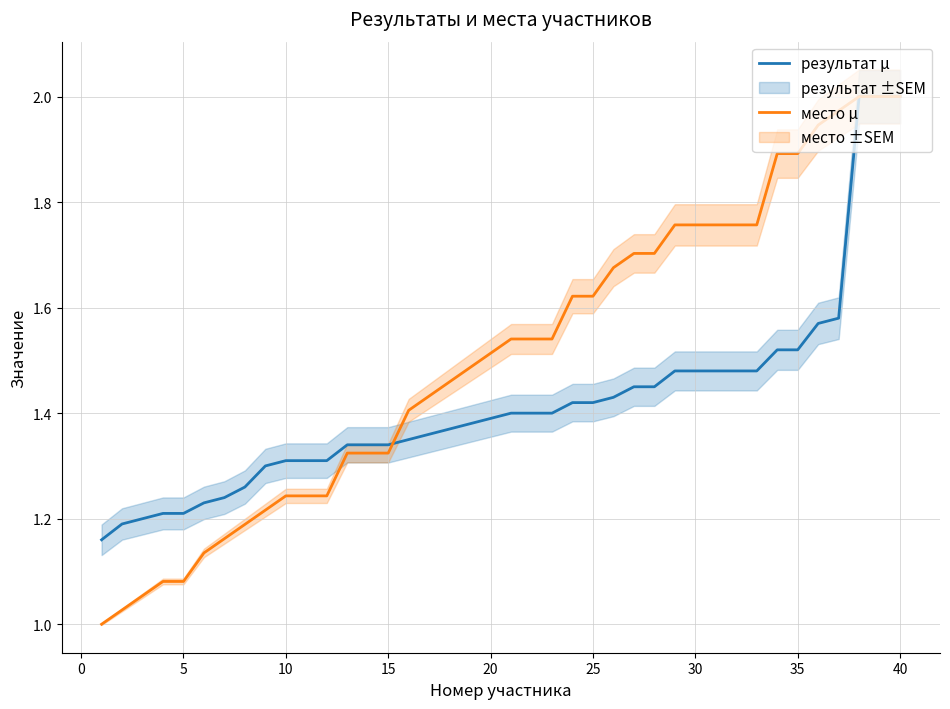

What are all the series names shown in the legend?

результат μ, место μ